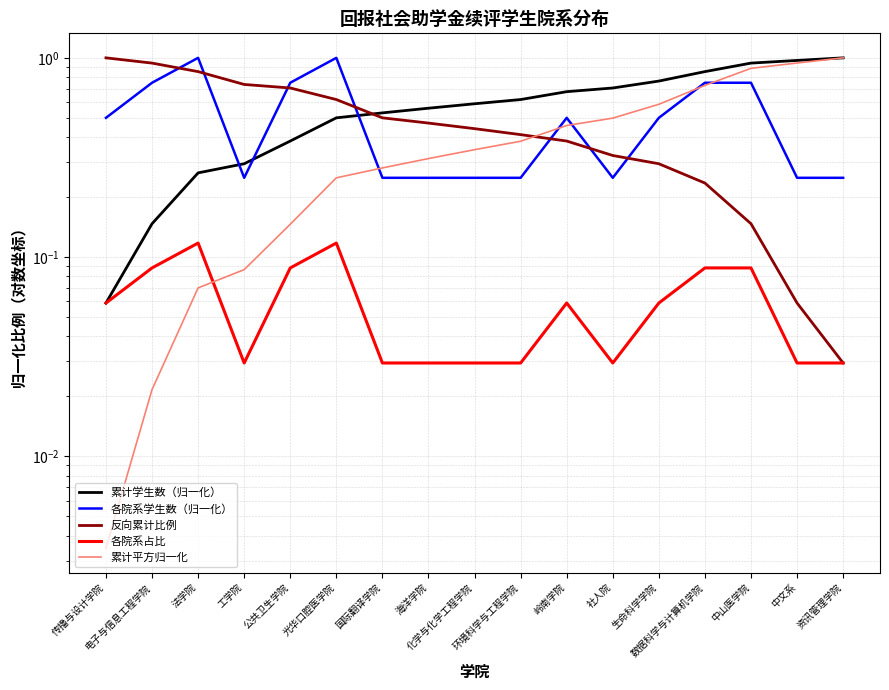

What is the label of the 1st point from the right?

资讯管理学院